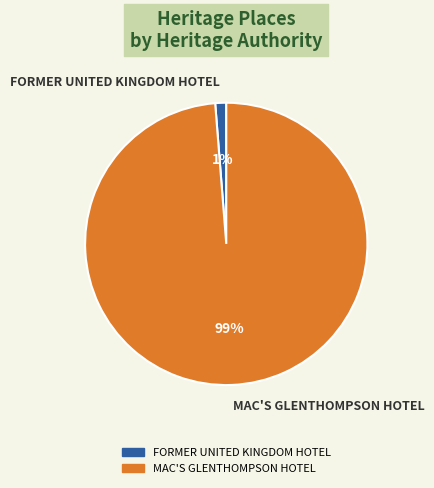

To the nearest percent, what is the average slice percentage?

50%